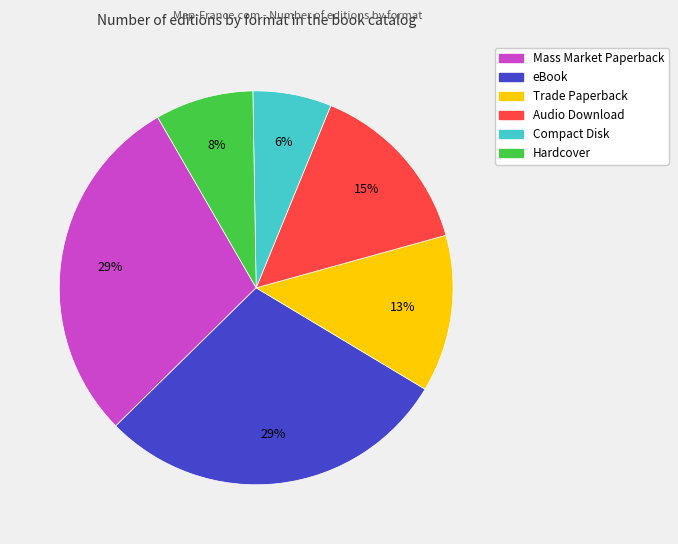

What is the smallest slice in the pie chart?

Compact Disk